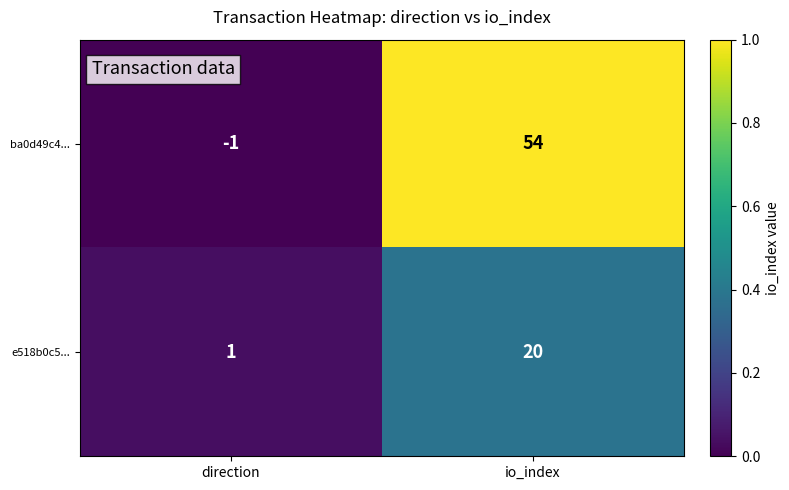

What is the sum of all ba0d49c4... values?

53